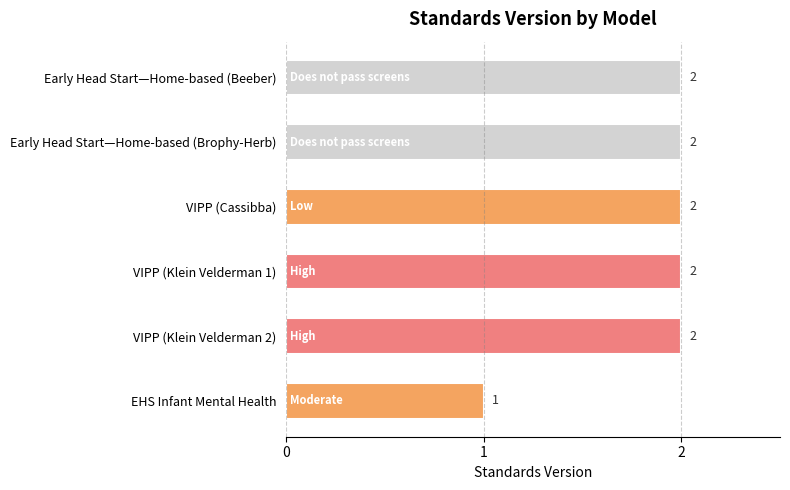

True or false: the data shows 1 at EHS Infant Mental Health.

True